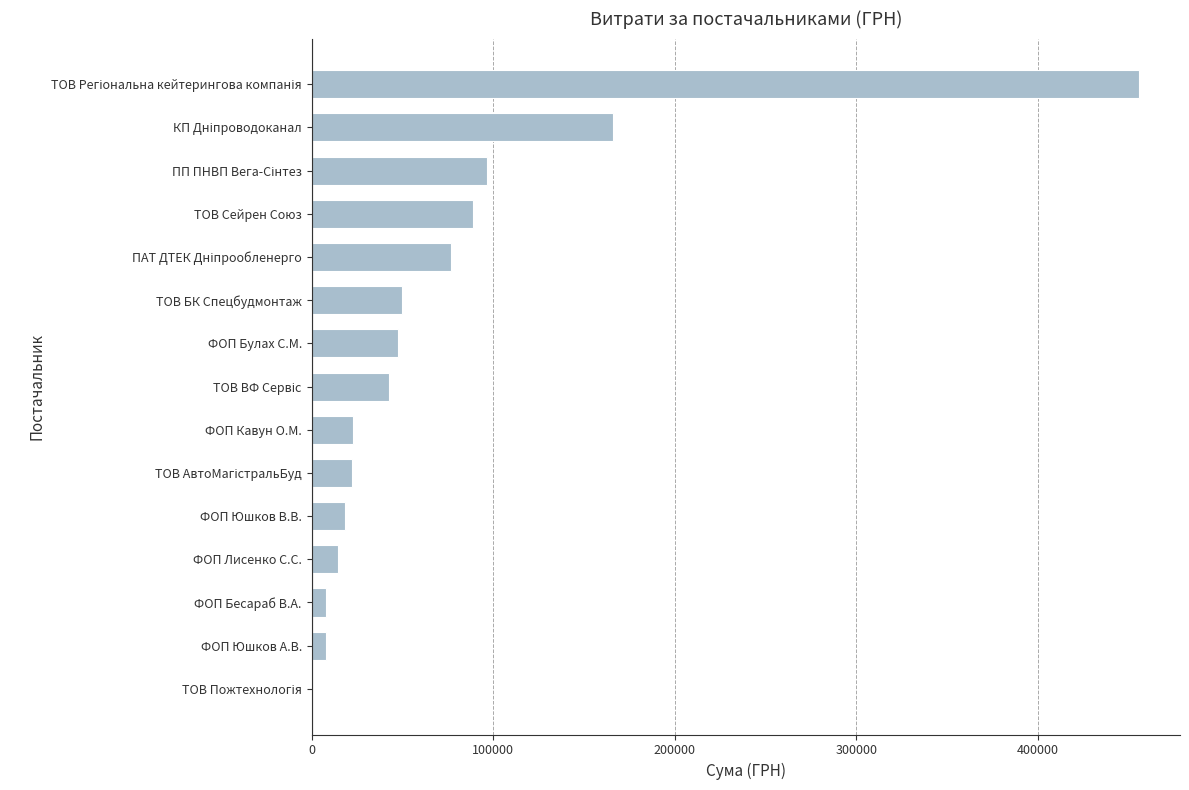

What is the sum of all values?

1118105.0